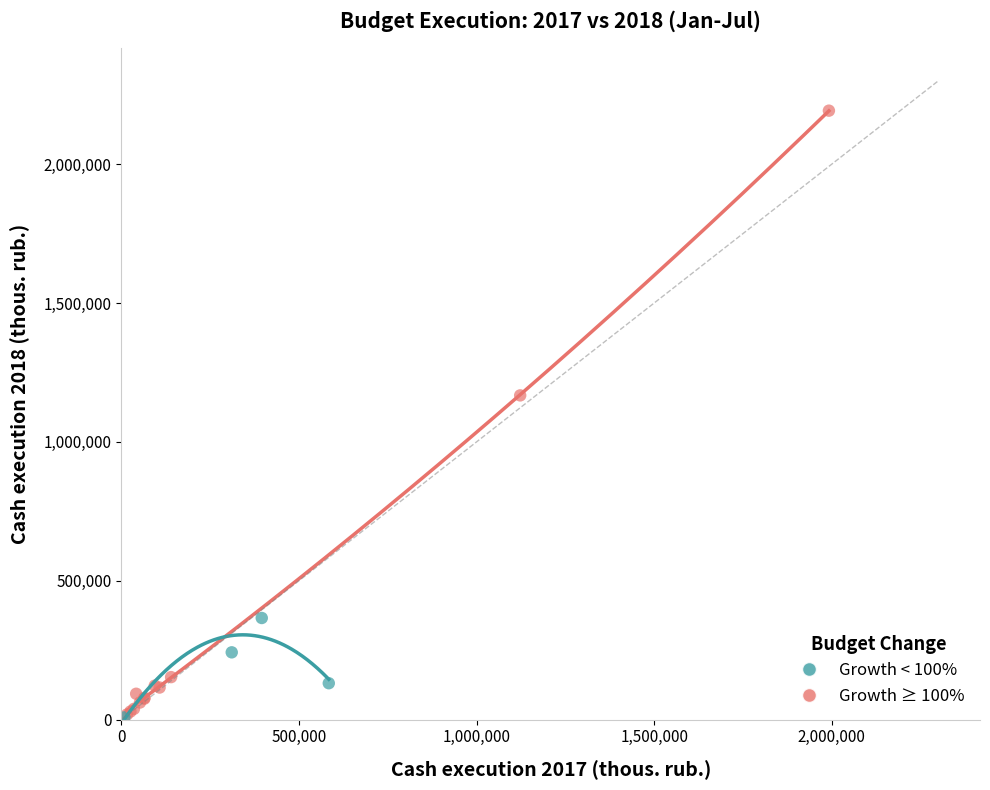

Which series has the largest Y range (max minus min)?

Growth ≥ 100%